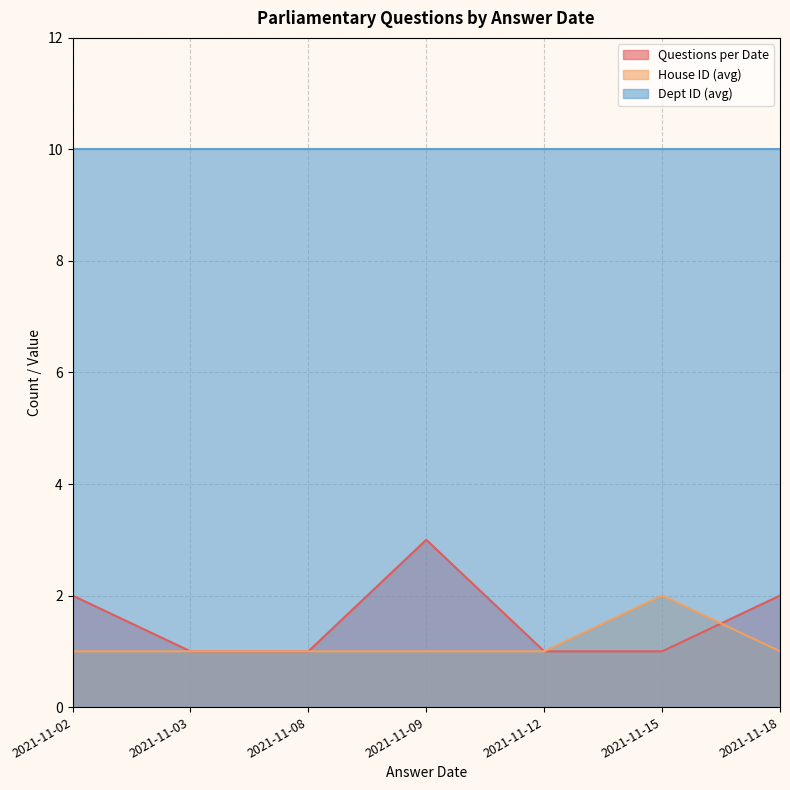

True or false: Dept ID (avg) and House ID (avg) cross at least once.

False